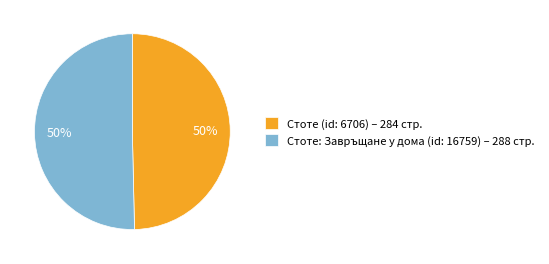

Is the sum of Стоте: Завръщане у дома (id: 16759) – 288 стр. and Стоте (id: 6706) – 284 стр. greater than half?

Yes